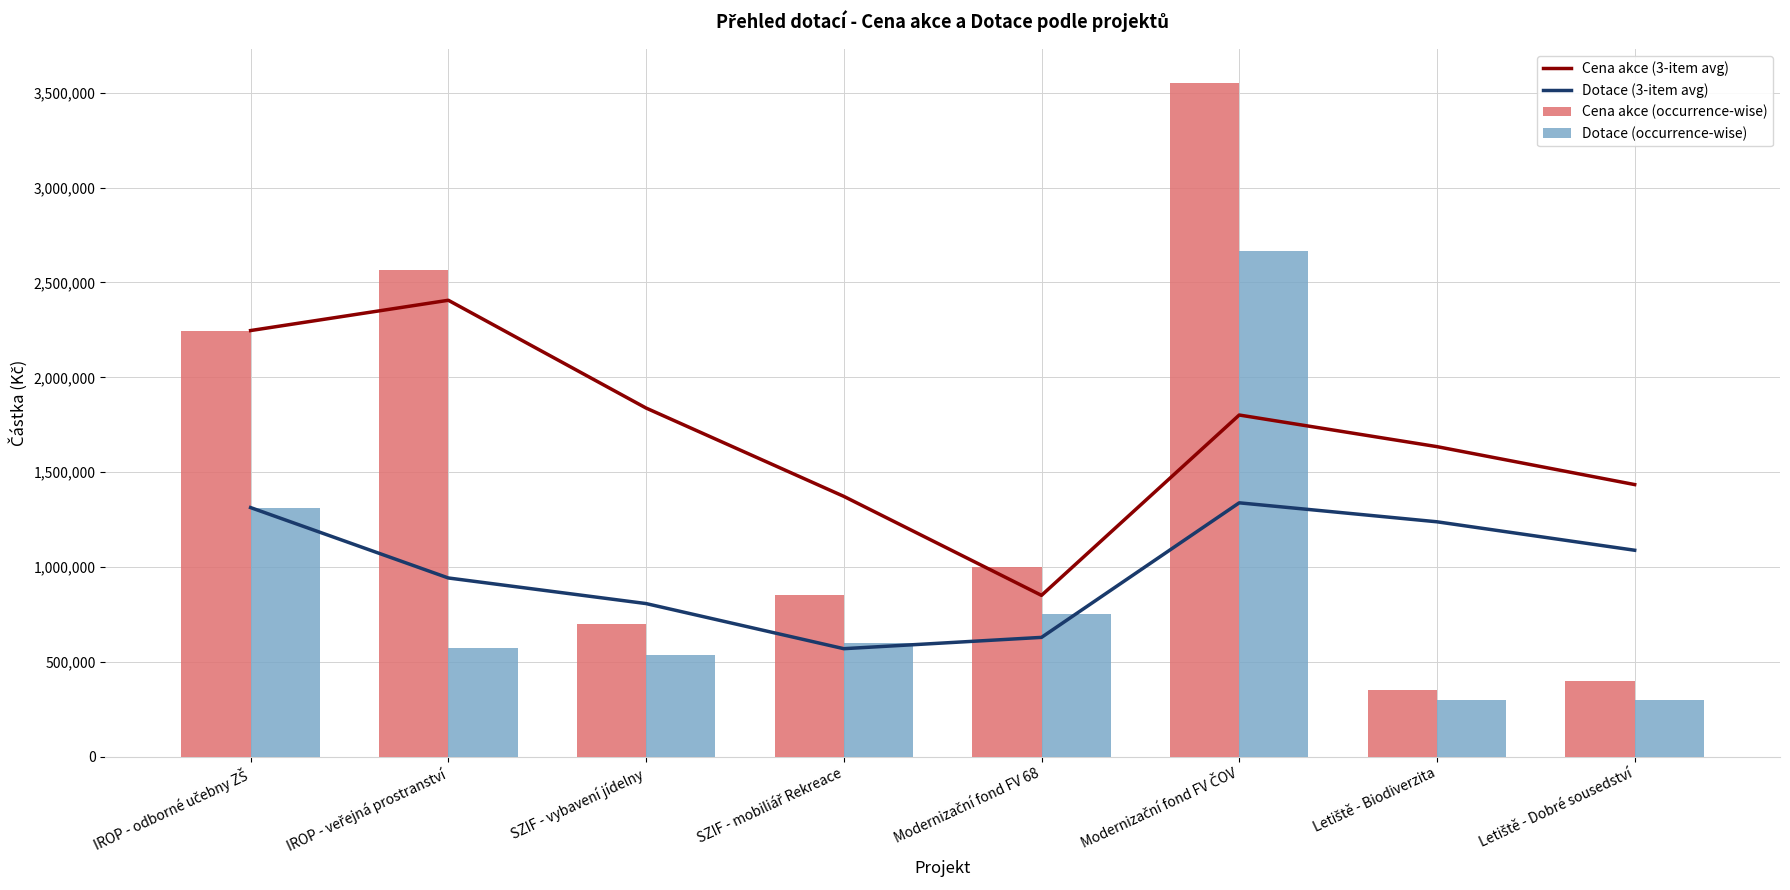

At which label does Dotace (occurrence-wise) first exceed 600000?

IROP - odborné učebny ZŠ